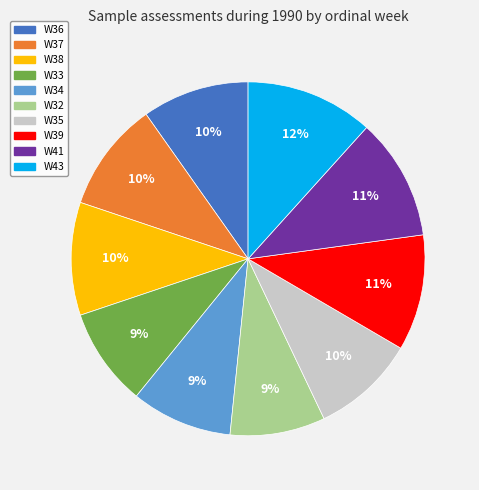

To the nearest percent, what is the average slice percentage?

10%